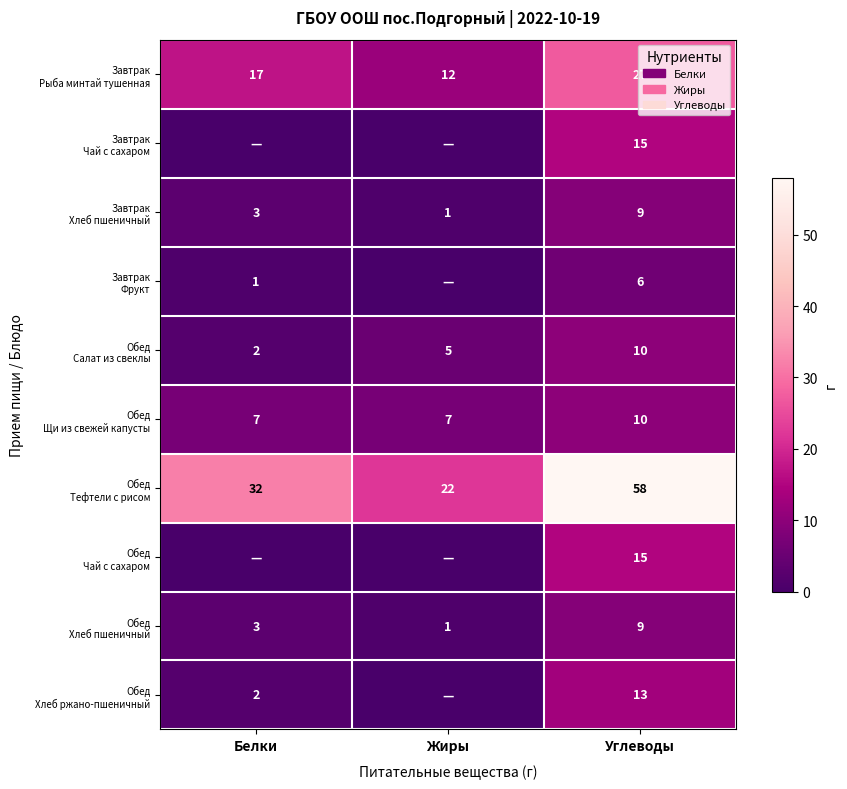

What is the difference between the Завтрак Рыба минтай тушенная values at Углеводы and Белки?

10